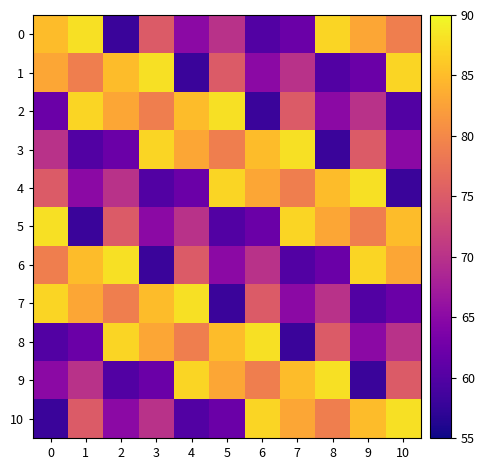

How many distinct data groups are displayed?

11